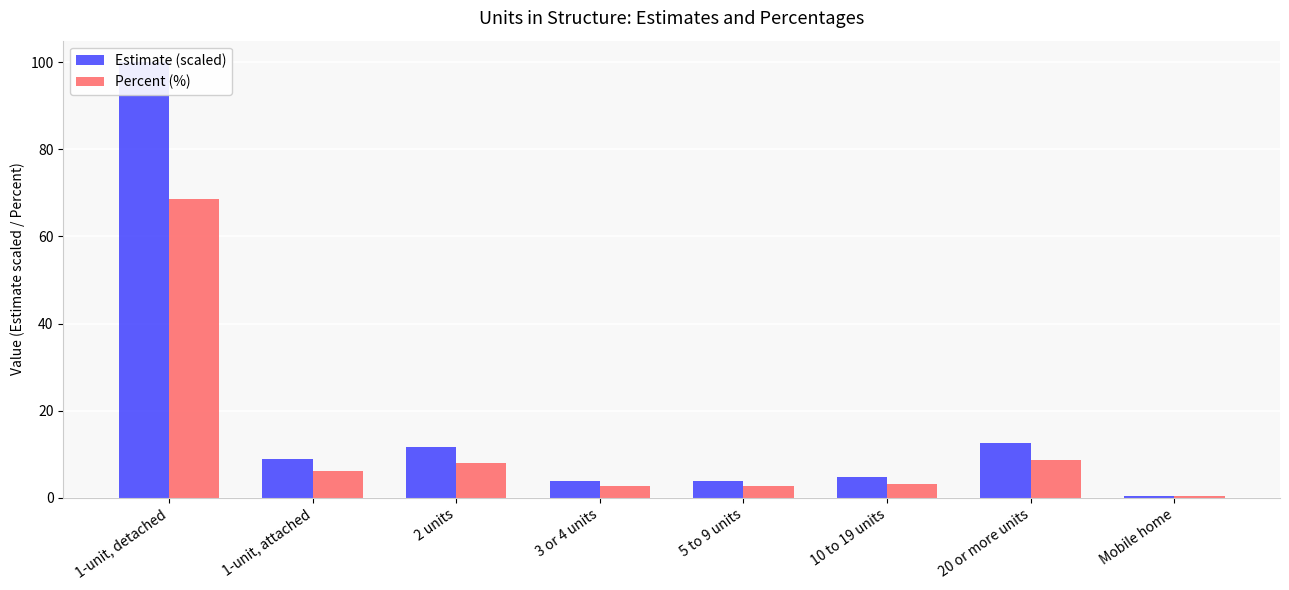

How many values in the Percent (%) series exceed 6?

4